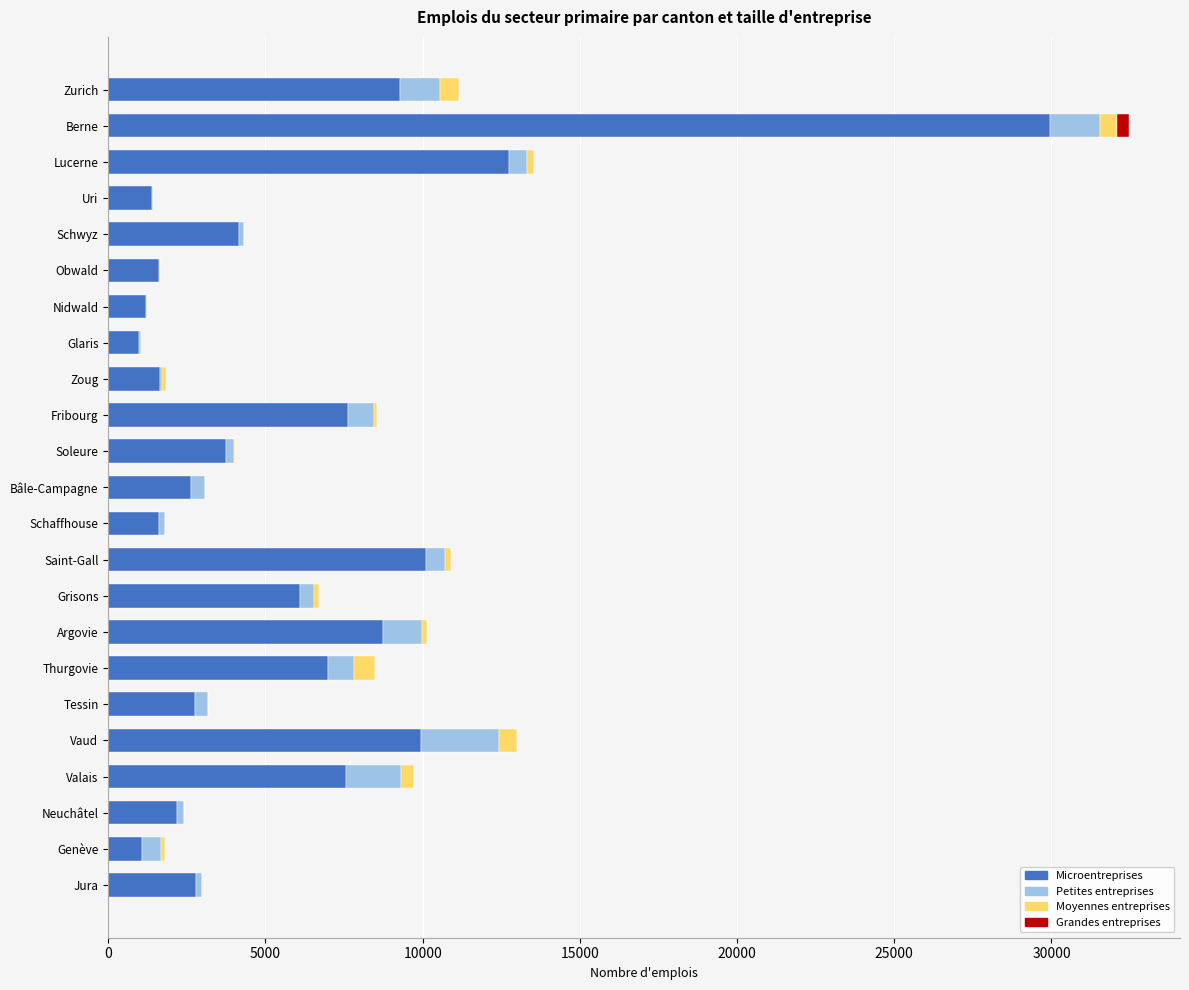

What is the sum of all Microentreprises values?

136834